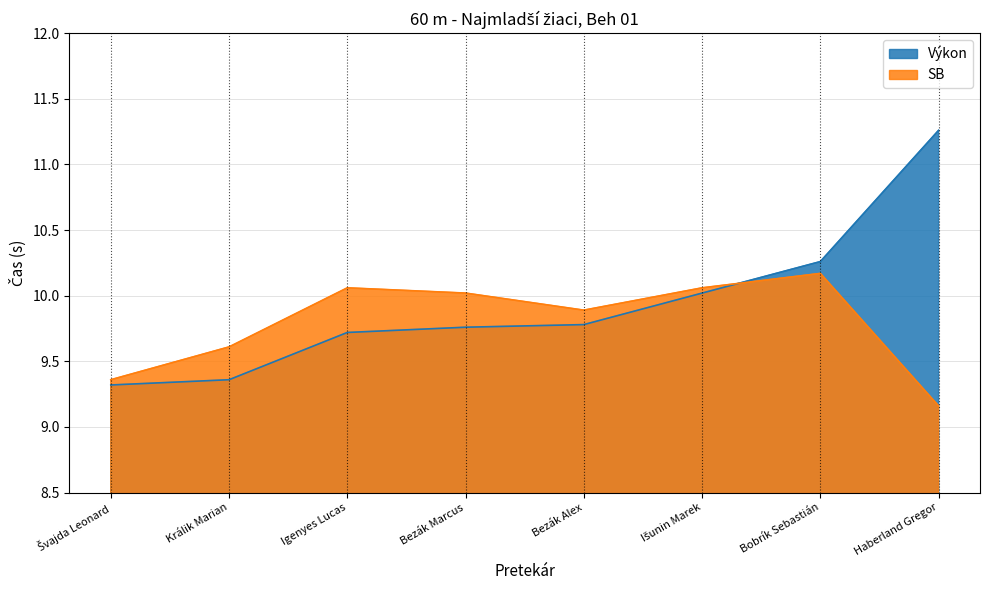

Where is SB nearest to the value 9?

Haberland Gregor